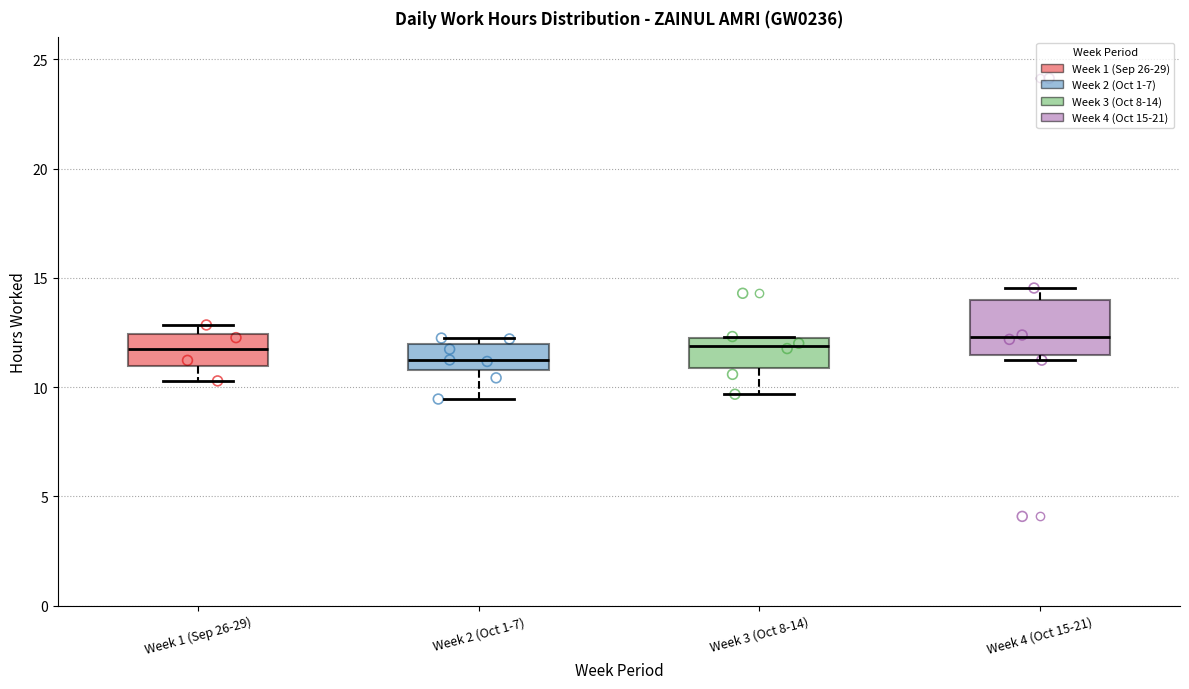

Comparing the boxes themselves (not the whiskers), which one is the tallest?

Week 4 (Oct 15-21)